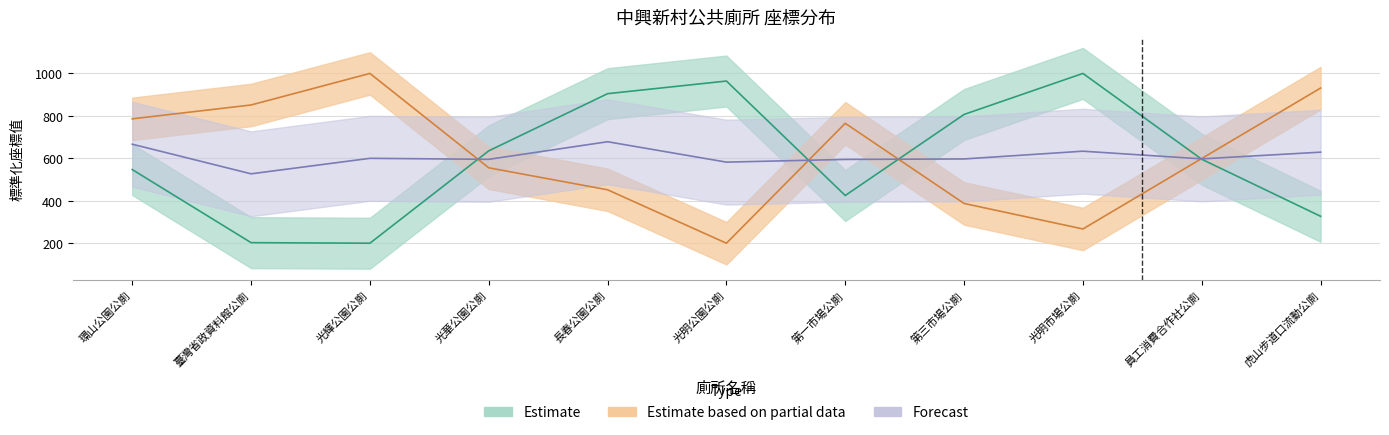

Does the chart have visible grid lines?

Yes